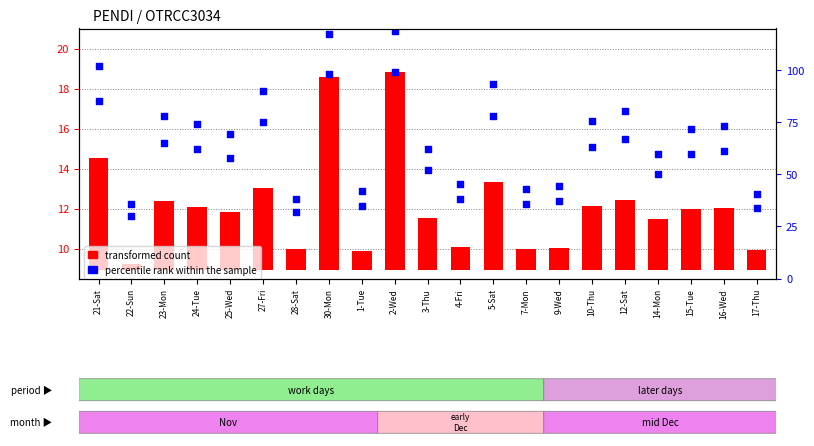

Which series has the widest spread of Y values?

percentile rank within the sample